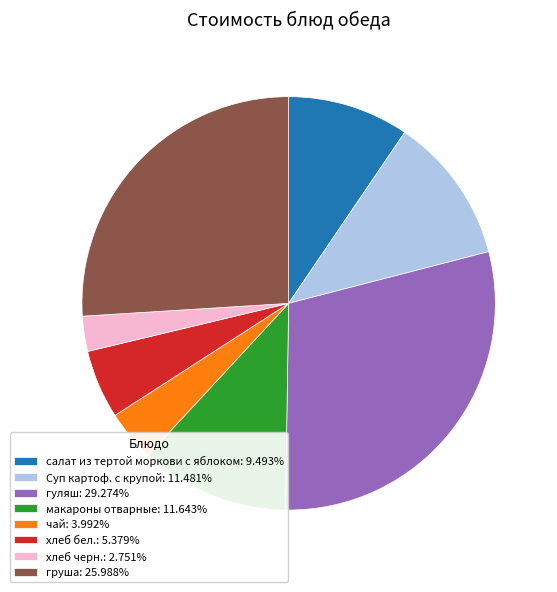

Approximately how many times larger is the value at хлеб черн.: 2.751% compared to чай: 3.992%?

0.7